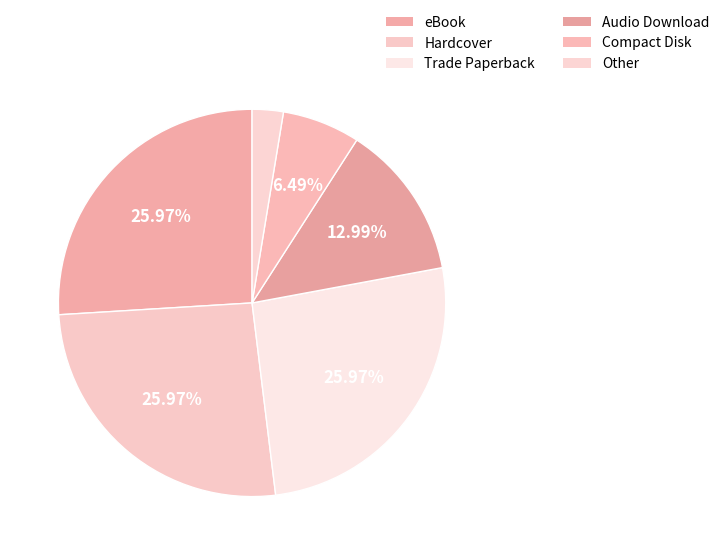

To the nearest percent, what is the difference between the Audio Download and Other slice percentages?

10%